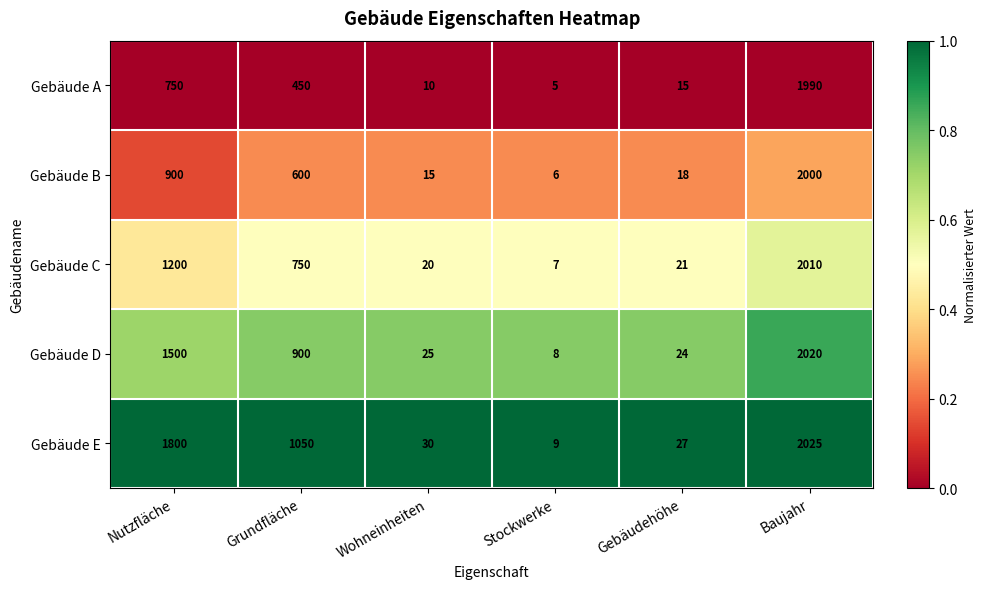

Reading left to right, extract all data points from this chart.

Gebäude A: 750	450	10	5	15	1990
Gebäude B: 900	600	15	6	18	2000
Gebäude C: 1200	750	20	7	21	2010
Gebäude D: 1500	900	25	8	24	2020
Gebäude E: 1800	1050	30	9	27	2025